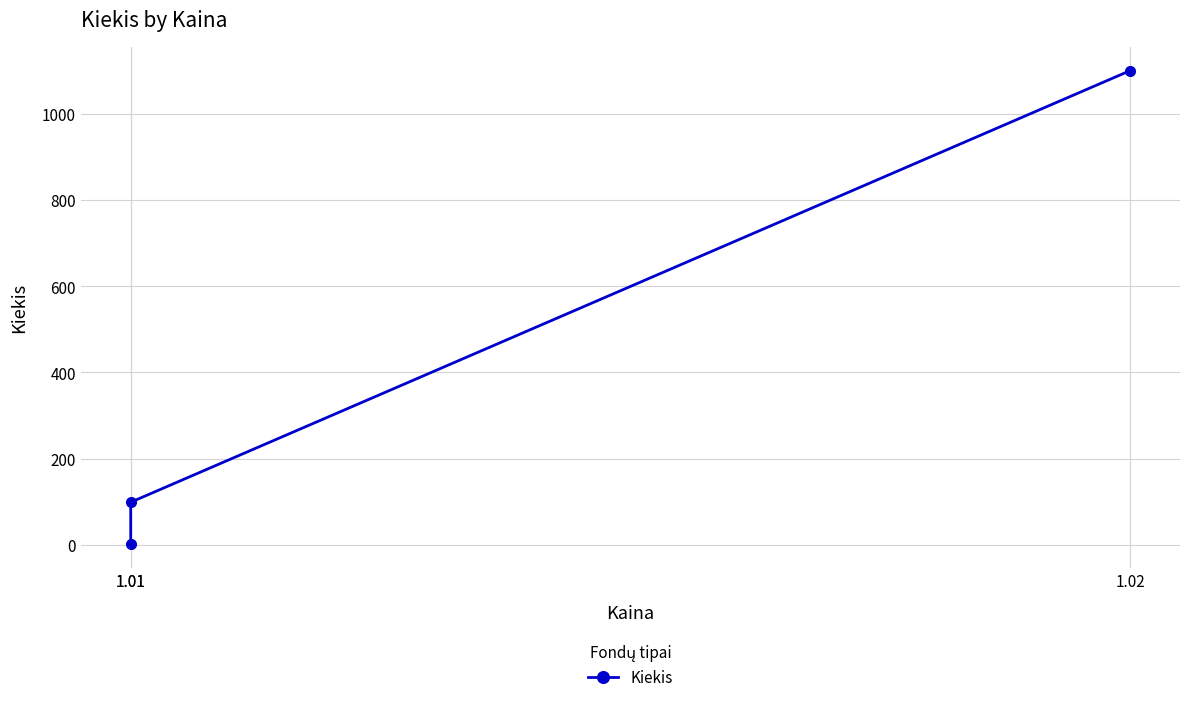

What is the sum of the values at 1.01 and 1.01?

100